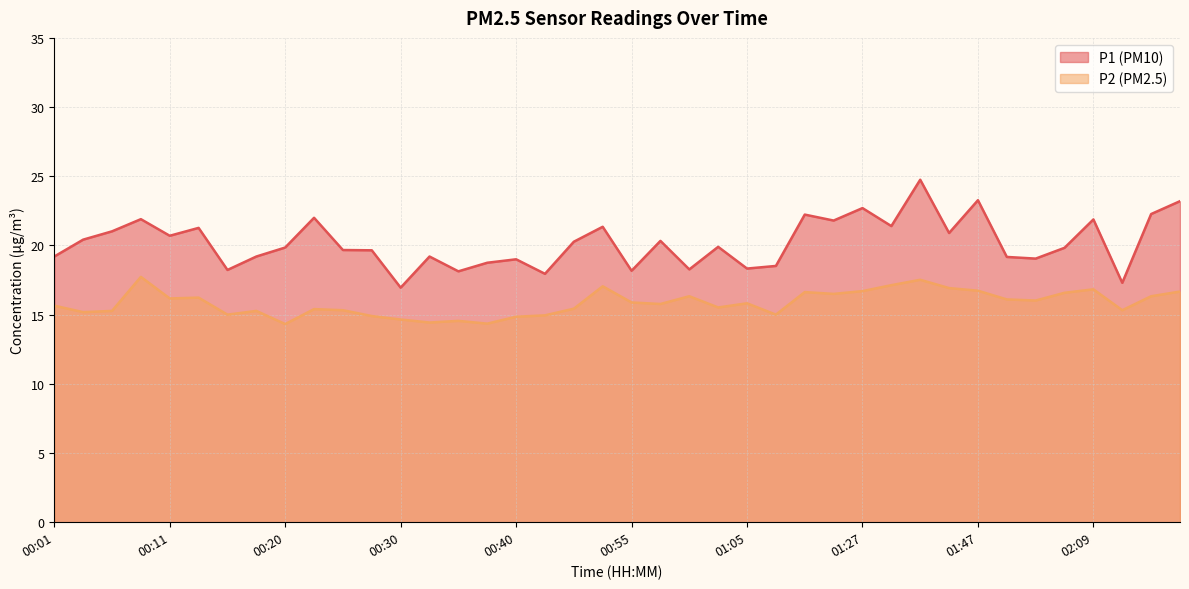

Is it true that P2 equals 15.0 at 01:07?

True